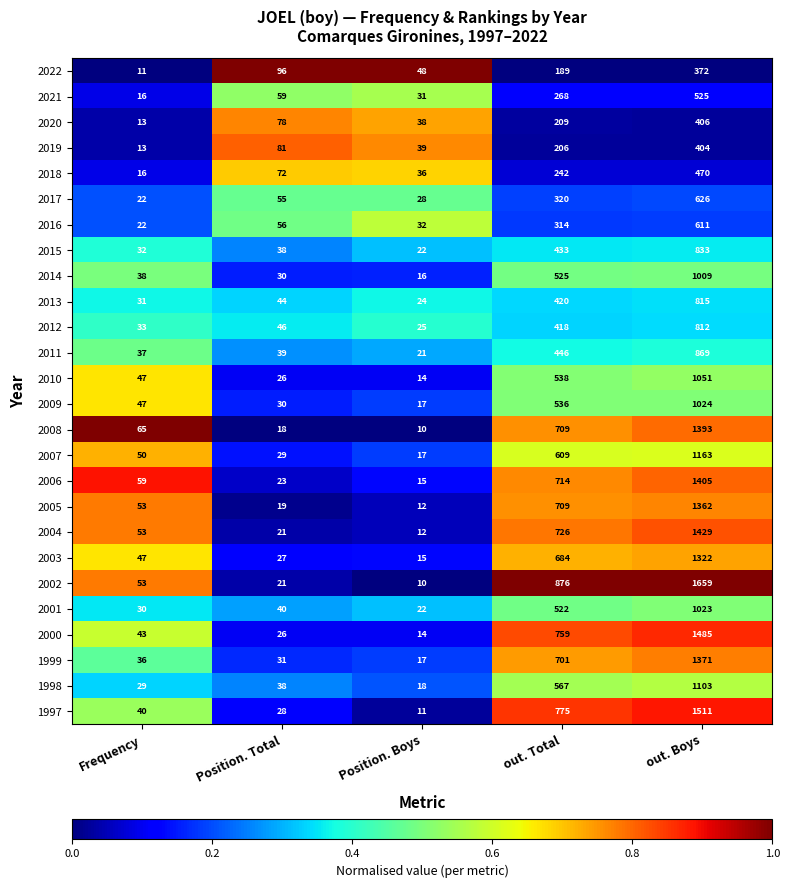

The 1999 series shows 172 at out. Total. True or false?

False